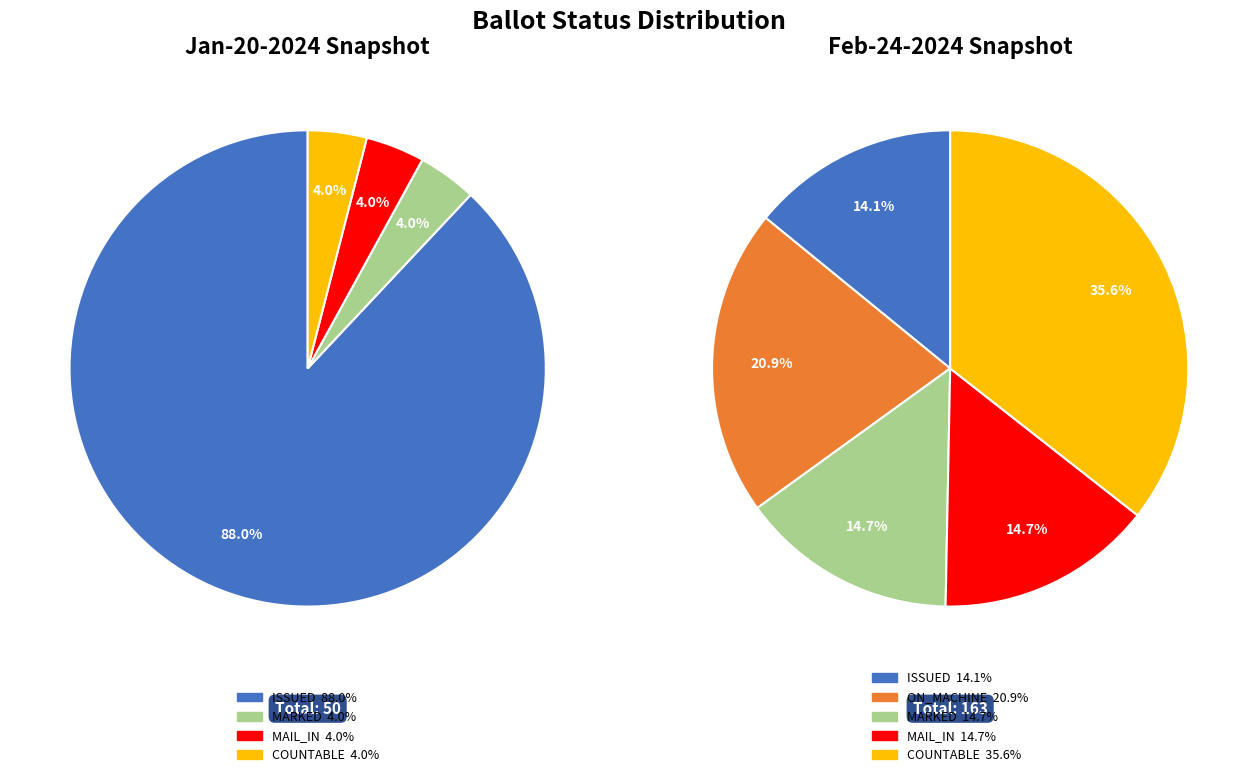

Is it true that MARKED is 26% of the pie?

False